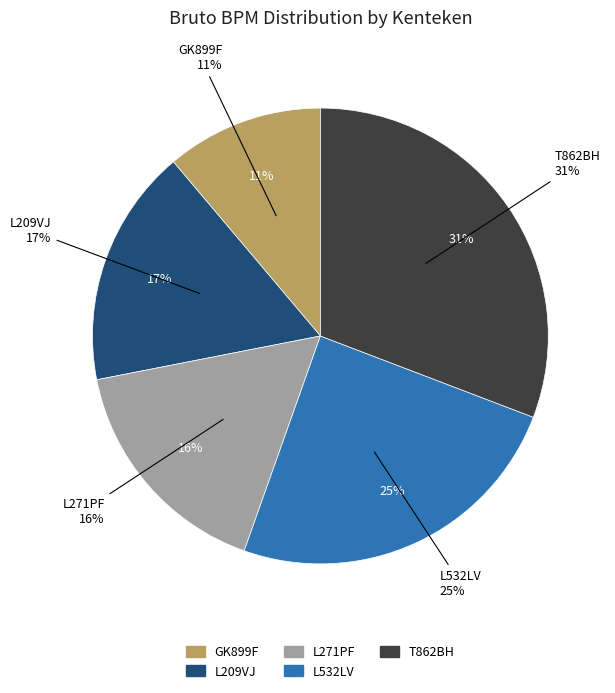

The T862BH slice represents 43% of the pie. True or false?

False